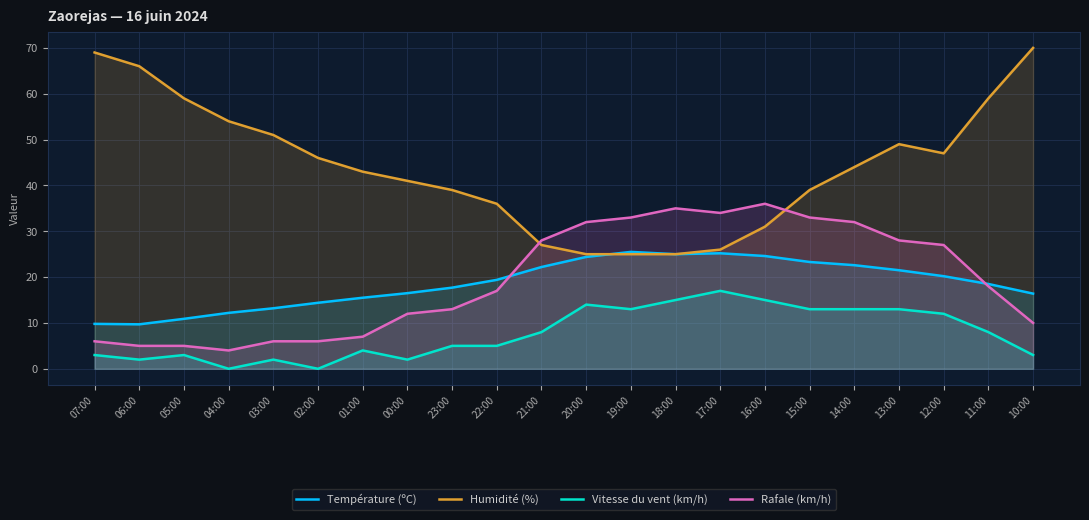

Reading left to right, extract all data points from this chart.

Température (ºC): 07:00=9.8	06:00=9.7	05:00=10.9	04:00=12.2	03:00=13.2	02:00=14.4	01:00=15.5	00:00=16.5	23:00=17.7	22:00=19.4	21:00=22.2	20:00=24.4	19:00=25.5	18:00=25.0	17:00=25.2	16:00=24.6	15:00=23.3	14:00=22.6	13:00=21.5	12:00=20.2	11:00=18.5	10:00=16.4
Humidité (%): 07:00=69.0	06:00=66.0	05:00=59.0	04:00=54.0	03:00=51.0	02:00=46.0	01:00=43.0	00:00=41.0	23:00=39.0	22:00=36.0	21:00=27.0	20:00=25.0	19:00=25.0	18:00=25.0	17:00=26.0	16:00=31.0	15:00=39.0	14:00=44.0	13:00=49.0	12:00=47.0	11:00=59.0	10:00=70.0
Vitesse du vent (km/h): 07:00=3.0	06:00=2.0	05:00=3.0	04:00=0.0	03:00=2.0	02:00=0.0	01:00=4.0	00:00=2.0	23:00=5.0	22:00=5.0	21:00=8.0	20:00=14.0	19:00=13.0	18:00=15.0	17:00=17.0	16:00=15.0	15:00=13.0	14:00=13.0	13:00=13.0	12:00=12.0	11:00=8.0	10:00=3.0
Rafale (km/h): 07:00=6.0	06:00=5.0	05:00=5.0	04:00=4.0	03:00=6.0	02:00=6.0	01:00=7.0	00:00=12.0	23:00=13.0	22:00=17.0	21:00=28.0	20:00=32.0	19:00=33.0	18:00=35.0	17:00=34.0	16:00=36.0	15:00=33.0	14:00=32.0	13:00=28.0	12:00=27.0	11:00=18.0	10:00=10.0